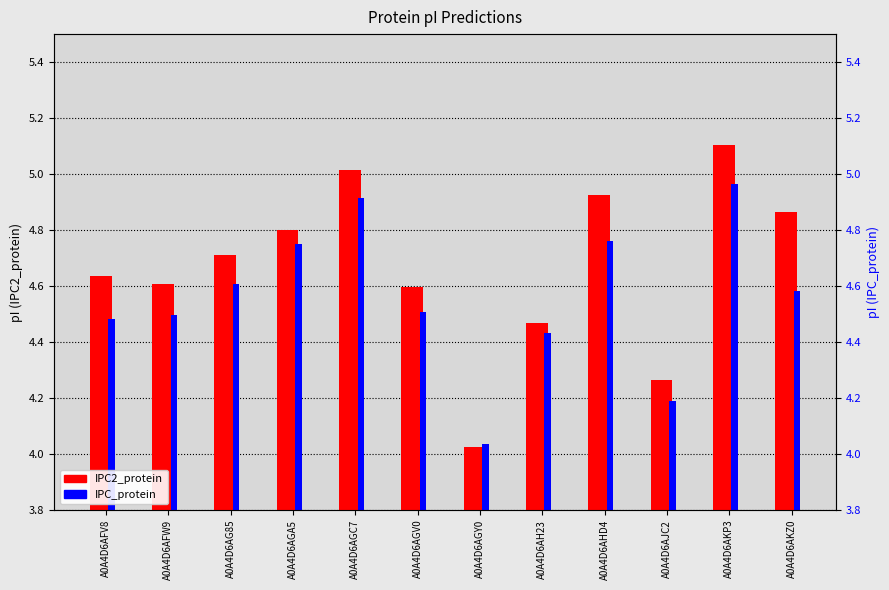

Between A0A4D6AFW9 and A0A4D6AH23, which is larger?

A0A4D6AFW9